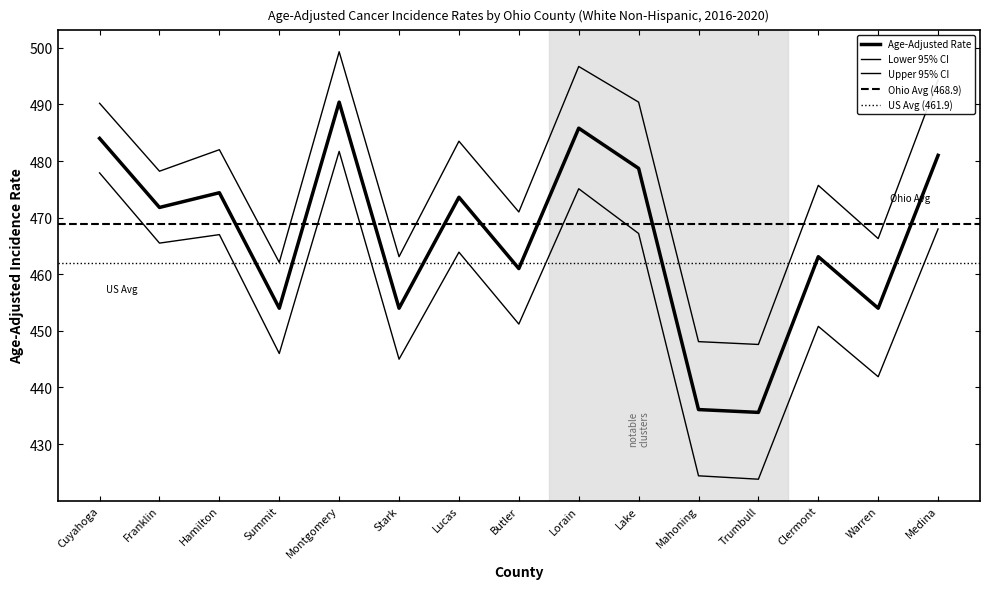

The Lower 95% CI series shows 775.1 at Clermont. True or false?

False